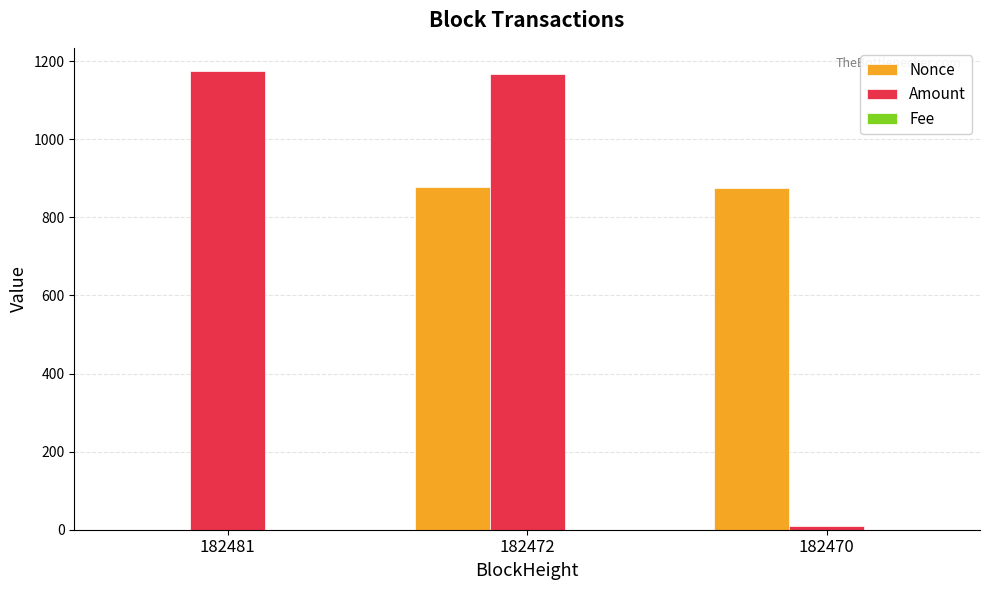

Which series has the largest total across all categories?

Amount